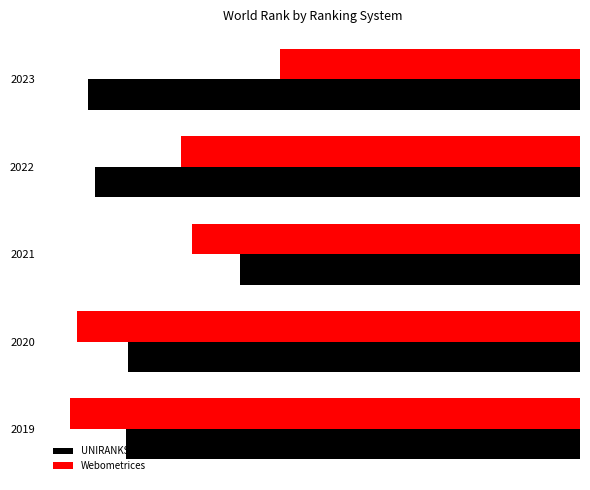

How many groups of bars are there?

5